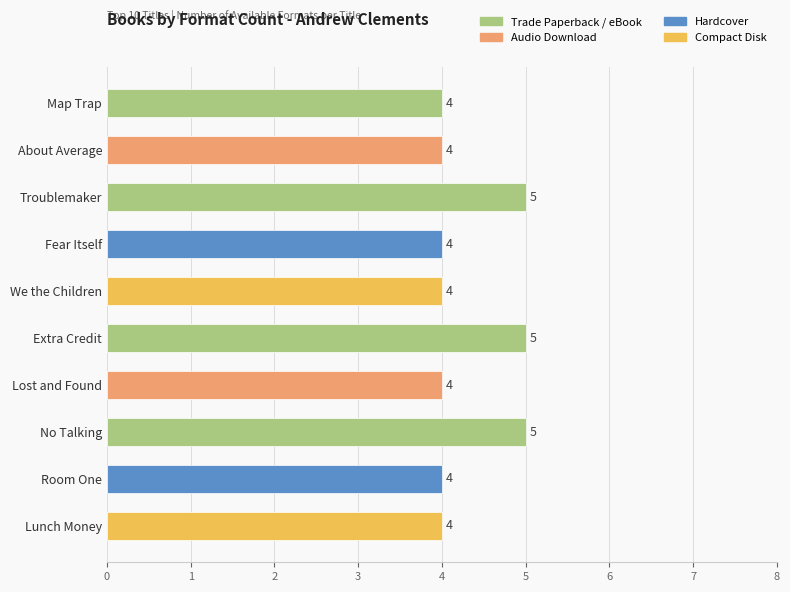

What is the sum of all values?

43